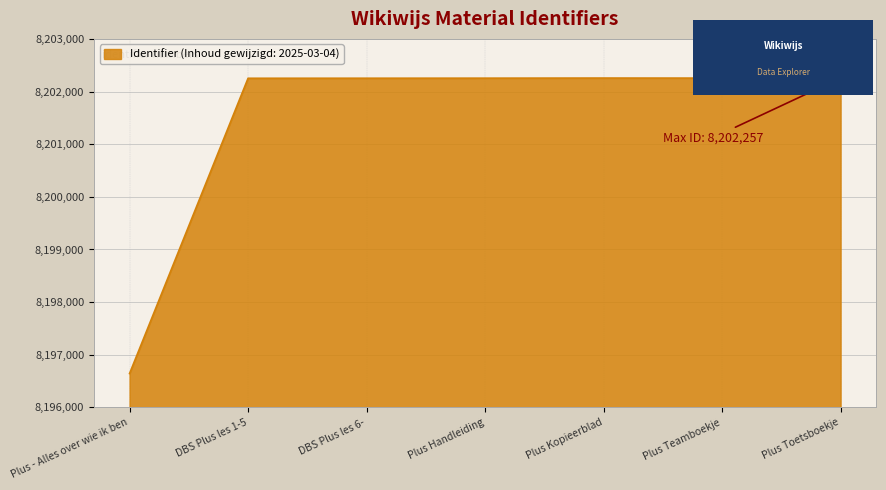

The chart shows a value of 14585378 at Plus Handleiding. True or false?

False